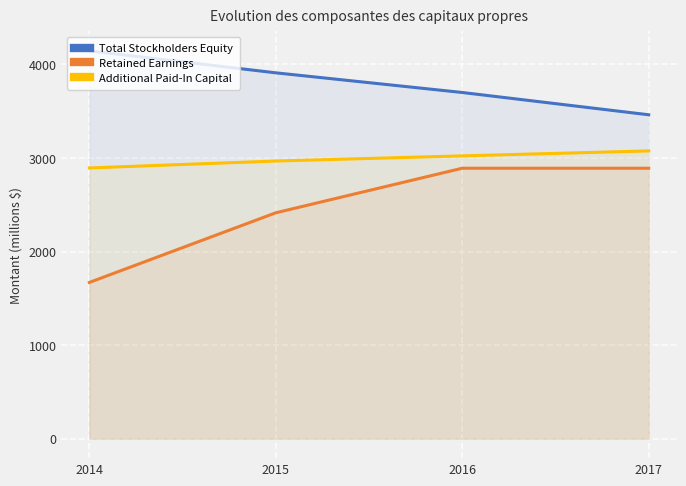

How many Retained Earnings values are between 2414 and 2890?

3